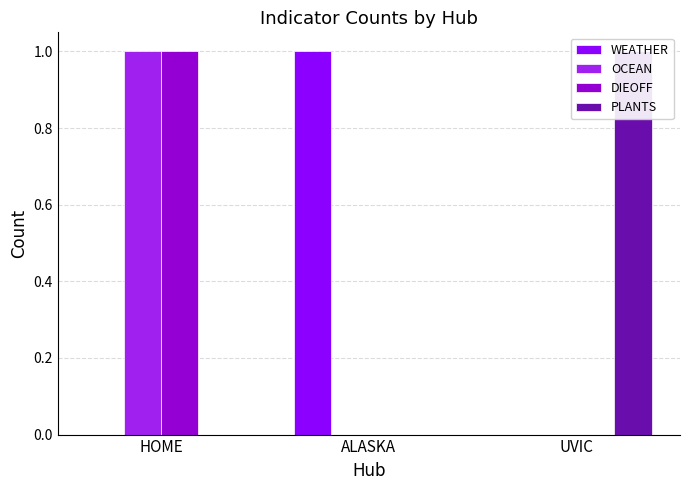

Are the bars horizontal?

No